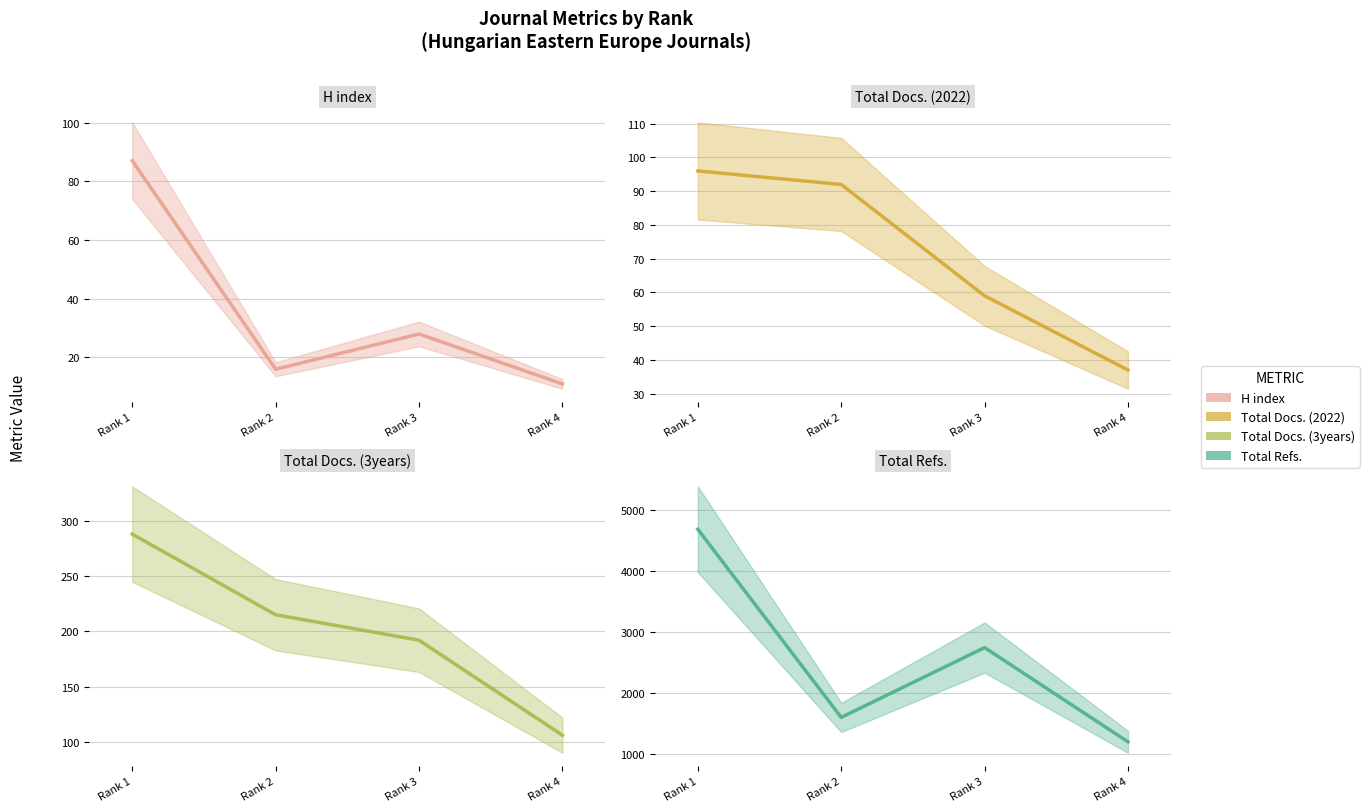

True or false: Total Docs. (3years) has more than 2 interior local peaks.

False